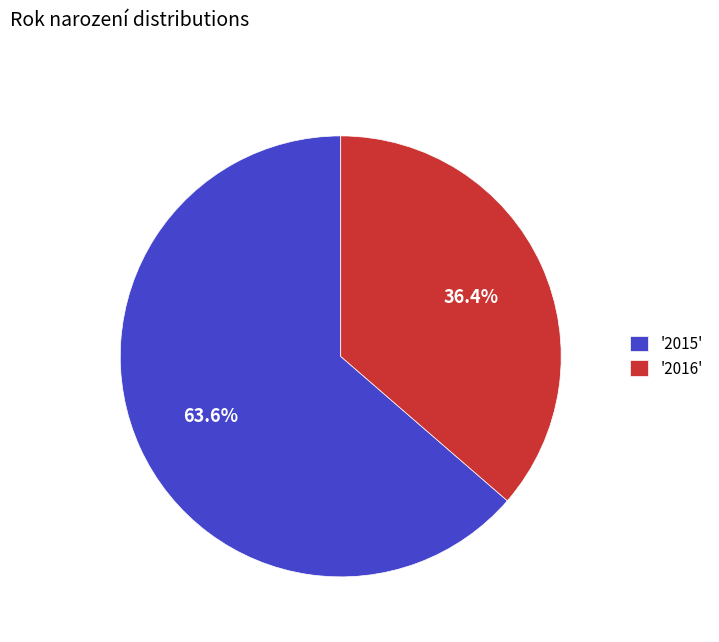

Count the number of slices in the pie.

2